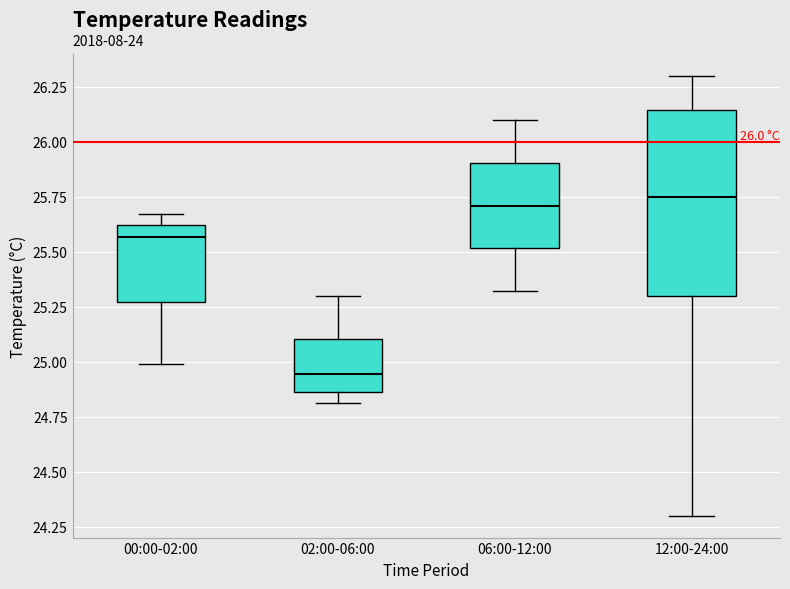

Comparing the boxes themselves (not the whiskers), which one is the tallest?

12:00-24:00